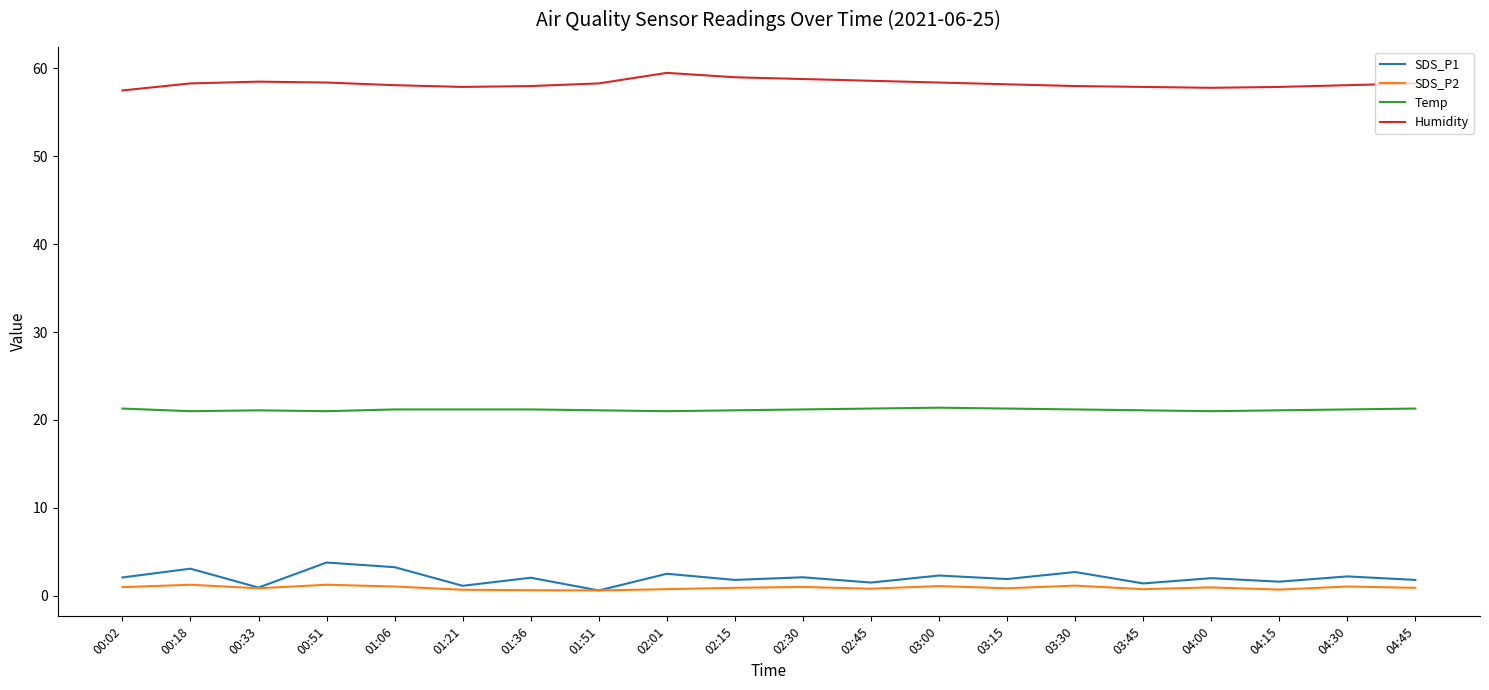

Which series has the largest total across all categories?

Humidity